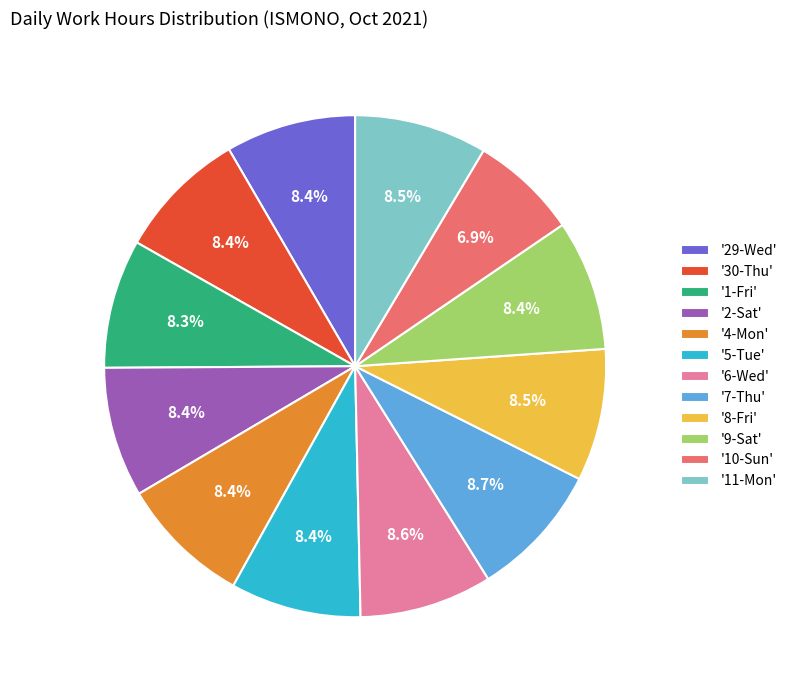

Which category has the smallest portion of the pie?

'10-Sun'